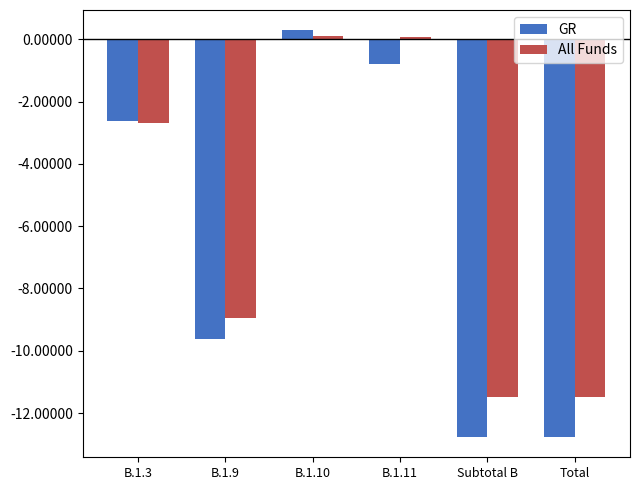

At how many categories does at least one series exceed -1?

2